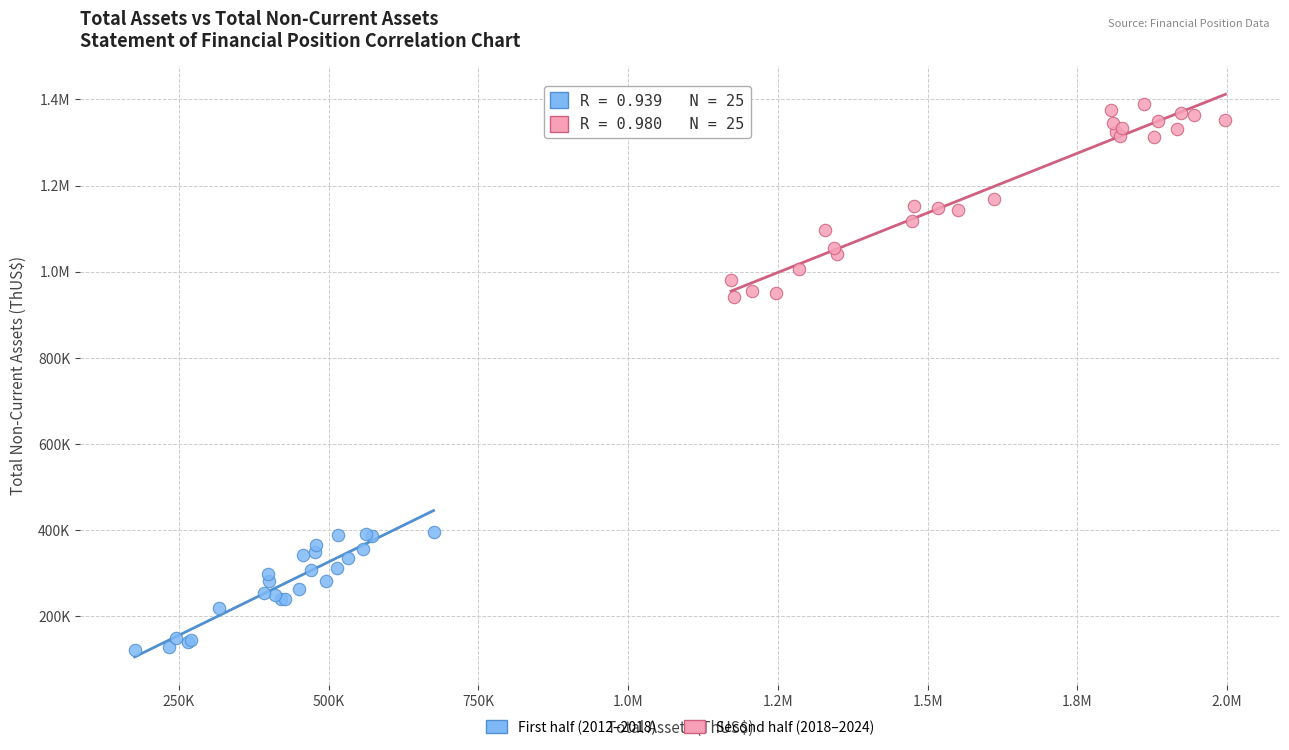

What are all the series names shown in the legend?

First half (2012–2018), Second half (2018–2024)